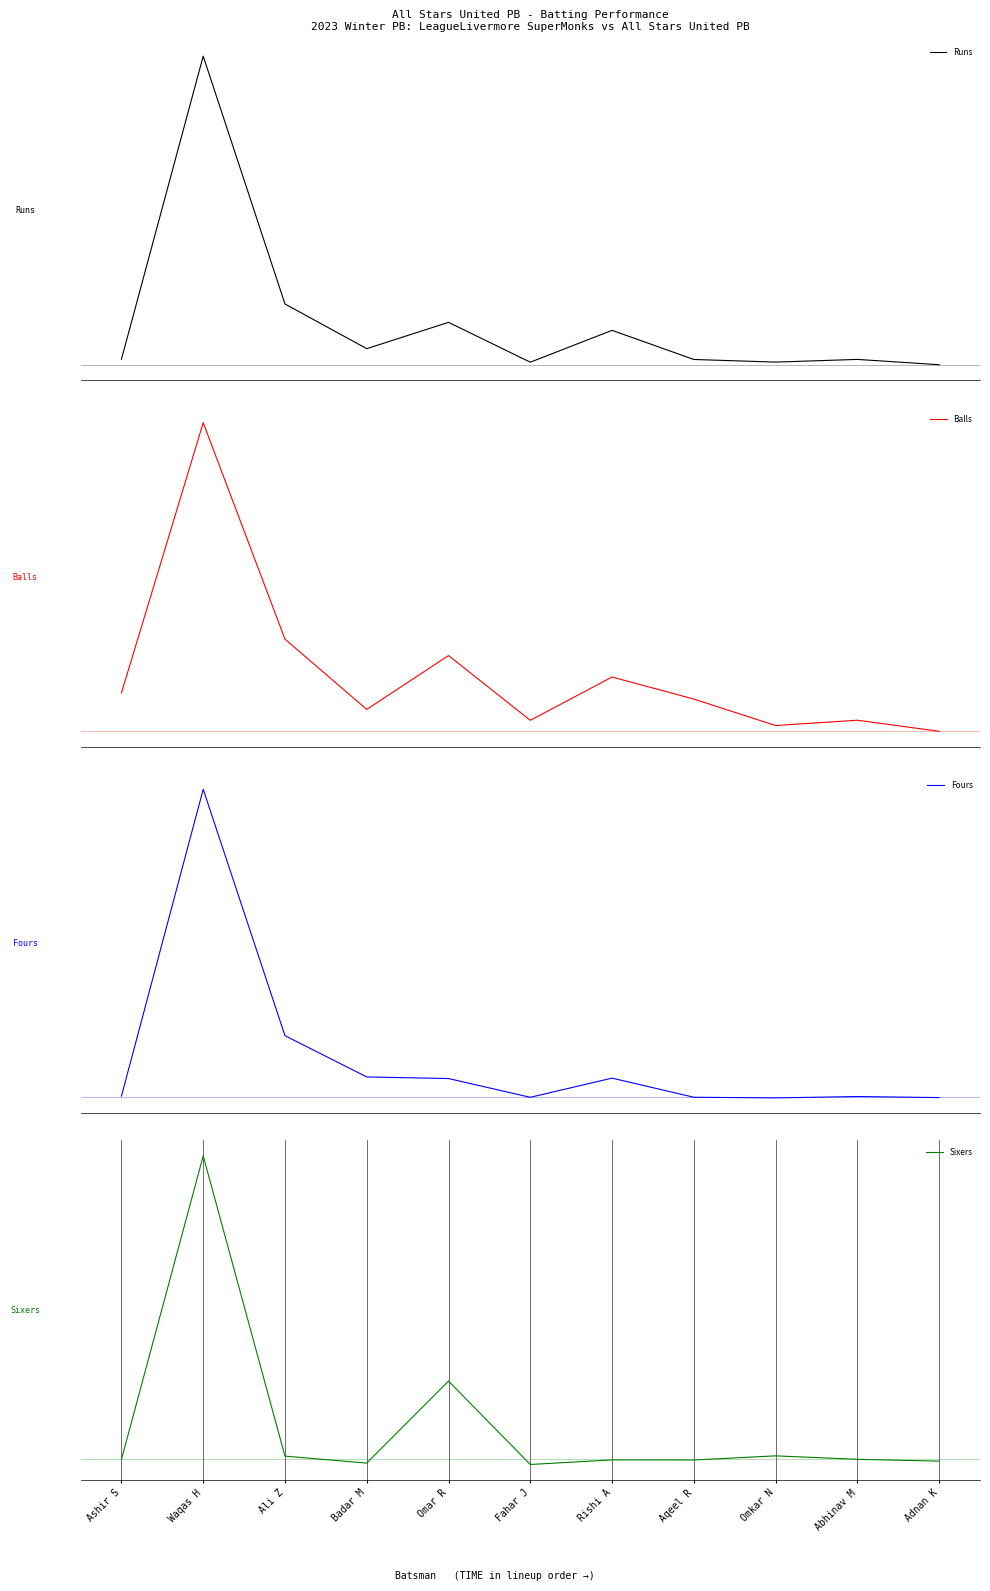

Reading left to right, transcribe all the data shown in this chart.

Runs: 2.1	117.0	23.0	6.1	16.1	1.0	13.0	2.0	1.0	2.0	0.0
Balls: 7.1	57.0	17.0	4.0	14.0	2.0	10.0	5.9	1.0	2.0	-0.0
Fours: 0.1	15.0	3.0	1.0	0.9	0.0	0.9	0.0	-0.0	0.0	-0.0
Sixers: -0.0	4.0	0.0	-0.1	1.0	-0.1	-0.0	-0.0	0.0	-0.0	-0.0